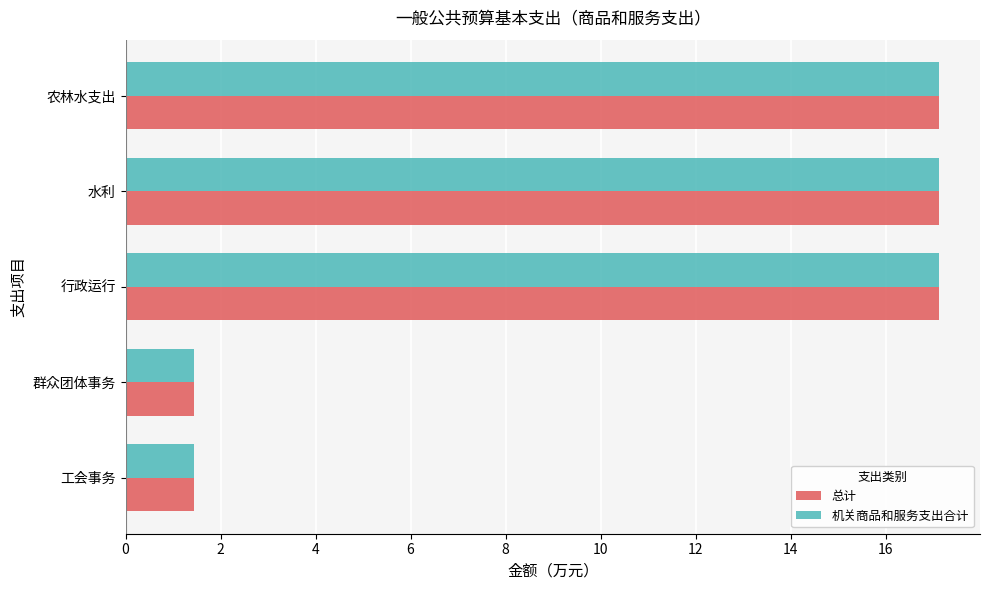

What is the approximate value of 机关商品和服务支出合计 at 水利?

17.1